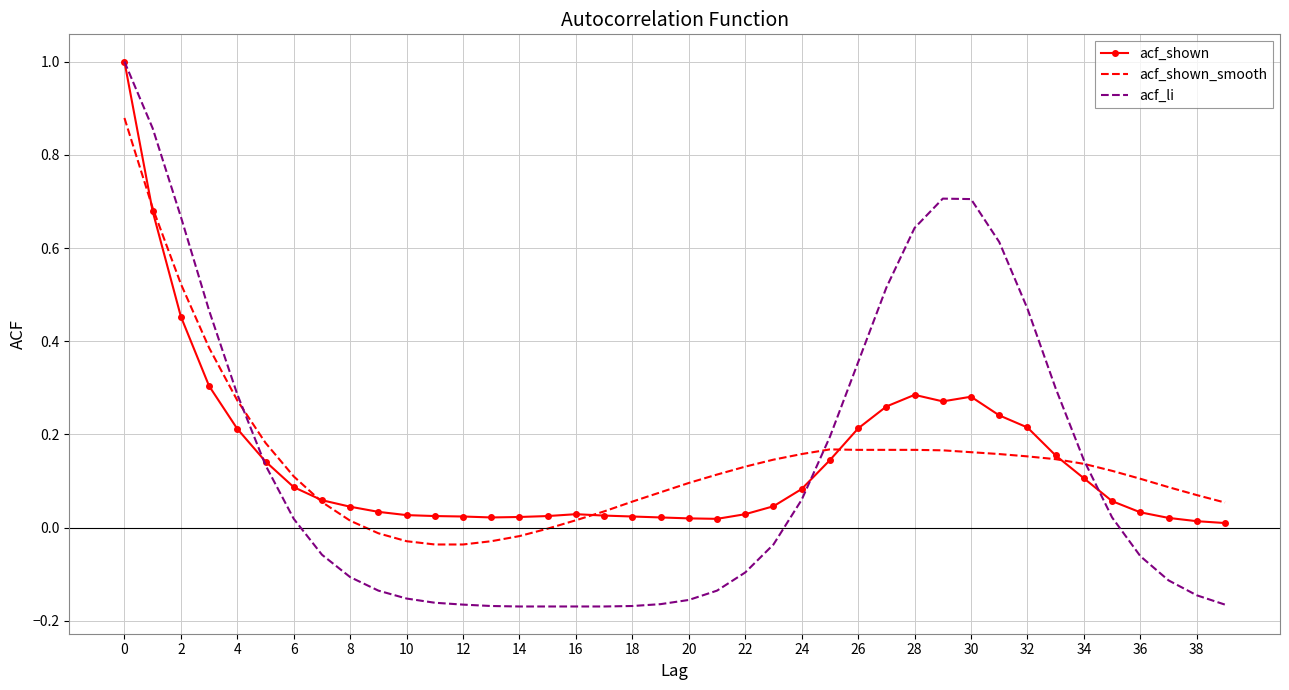

Which series has the largest range (max minus min)?

acf_li